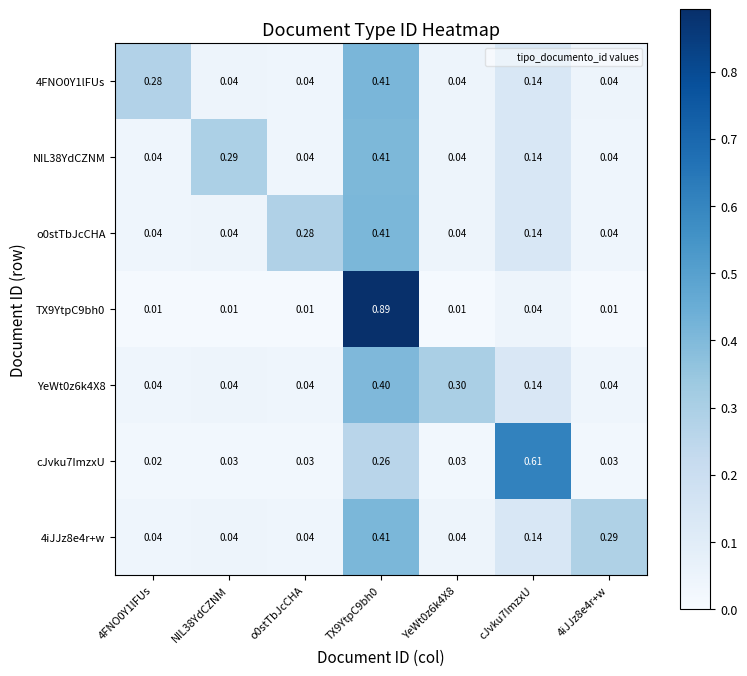

Is the value of cJvku7ImzxU at 4iJJz8e4r+w greater than the value of o0stTbJcCHA at cJvku7ImzxU?

No